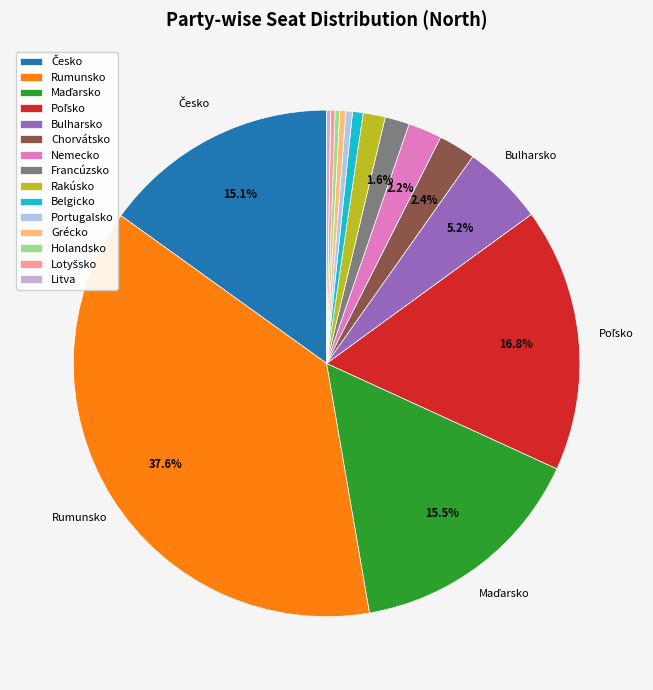

Combined, do Rakúsko and Poľsko account for over 50%?

No